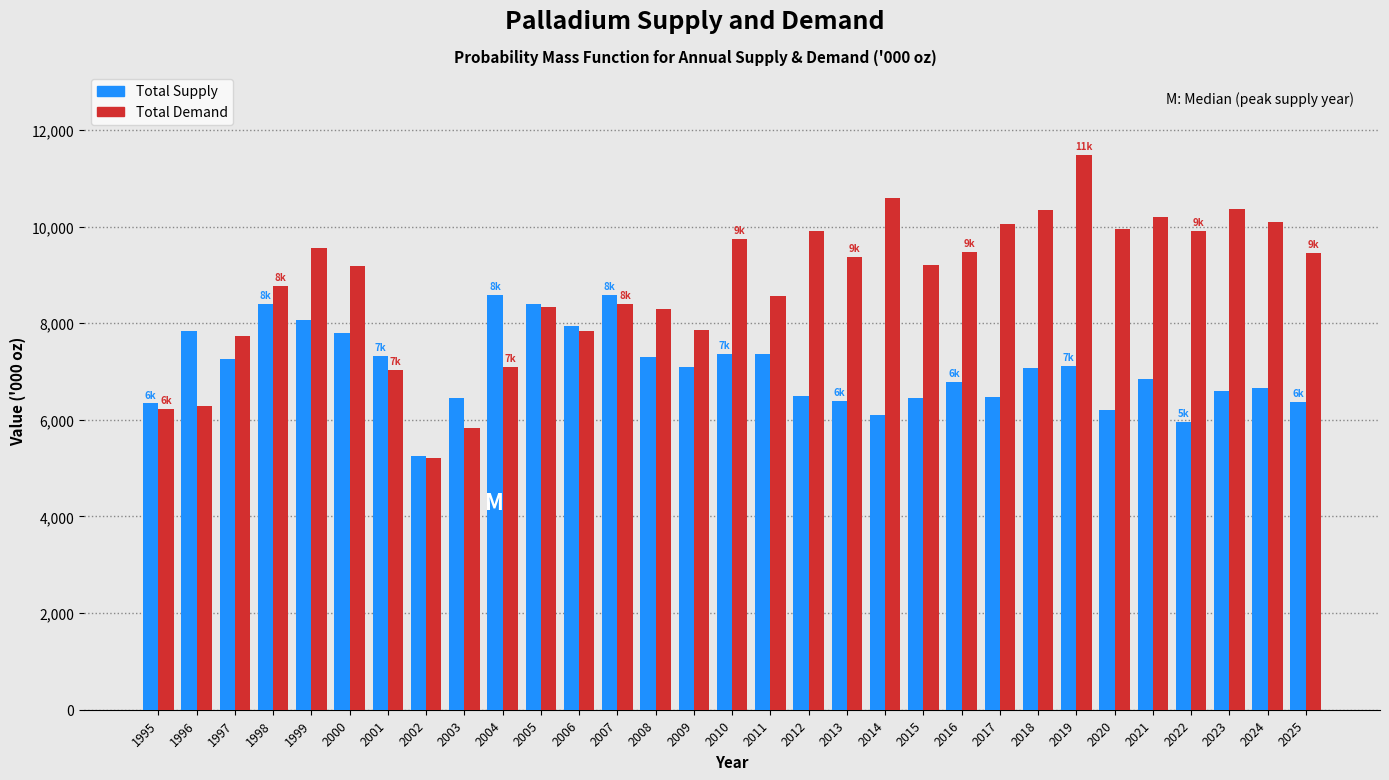

True or false: Total Supply has a value of 11770 at 2005.

False